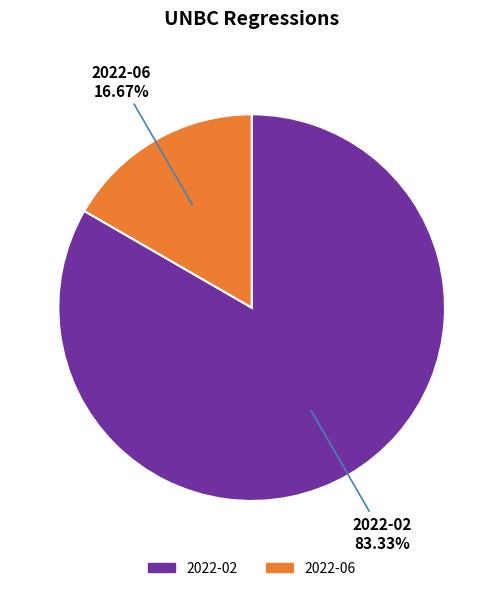

What is the majority slice?

2022-02